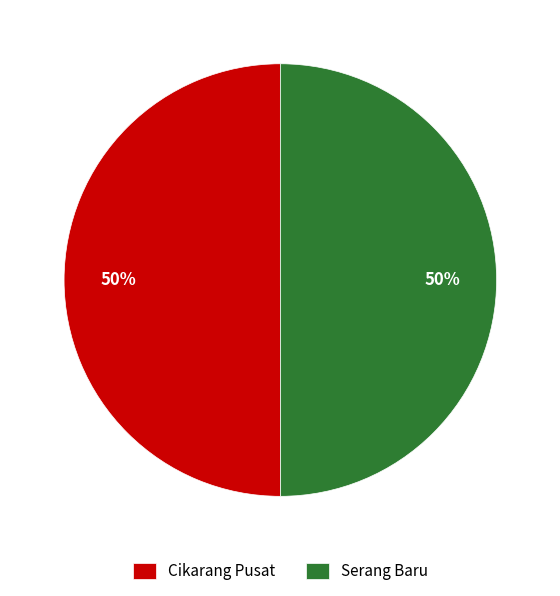

What percentage is the Cikarang Pusat slice, to the nearest percent?

50%